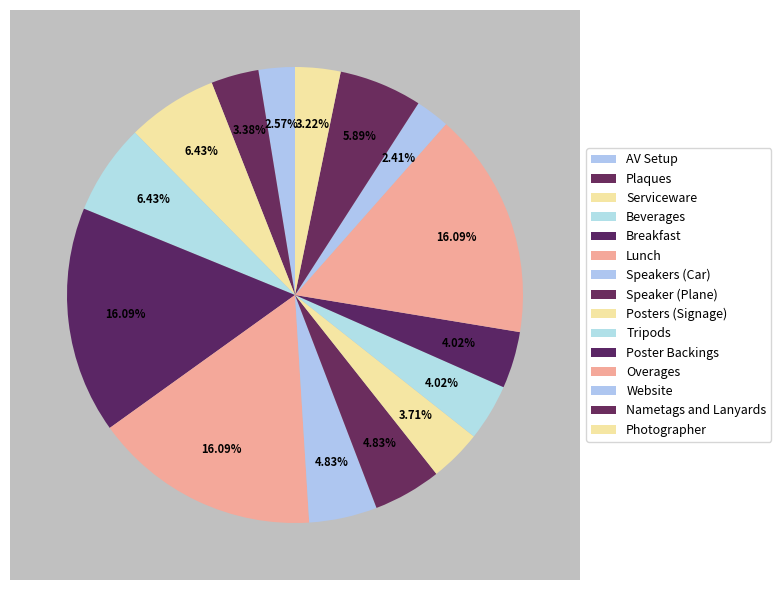

Count the number of slices in the pie.

15